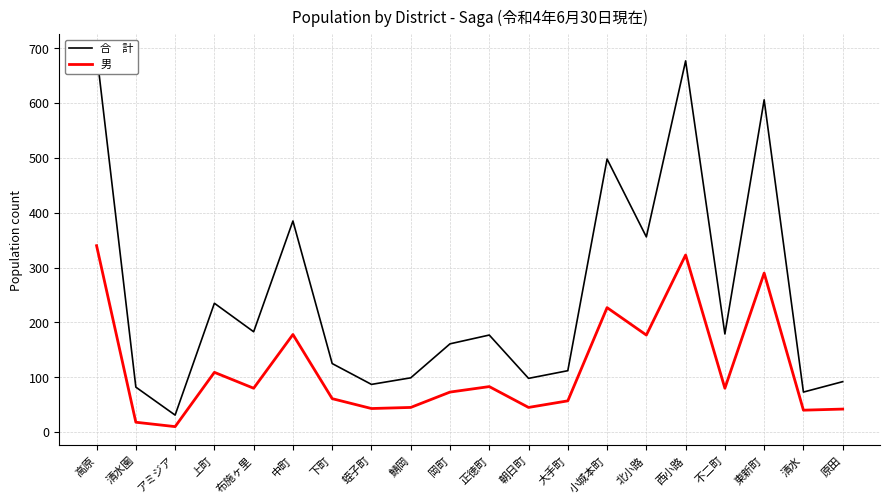

True or false: 男 and 合　計 cross at least once.

False